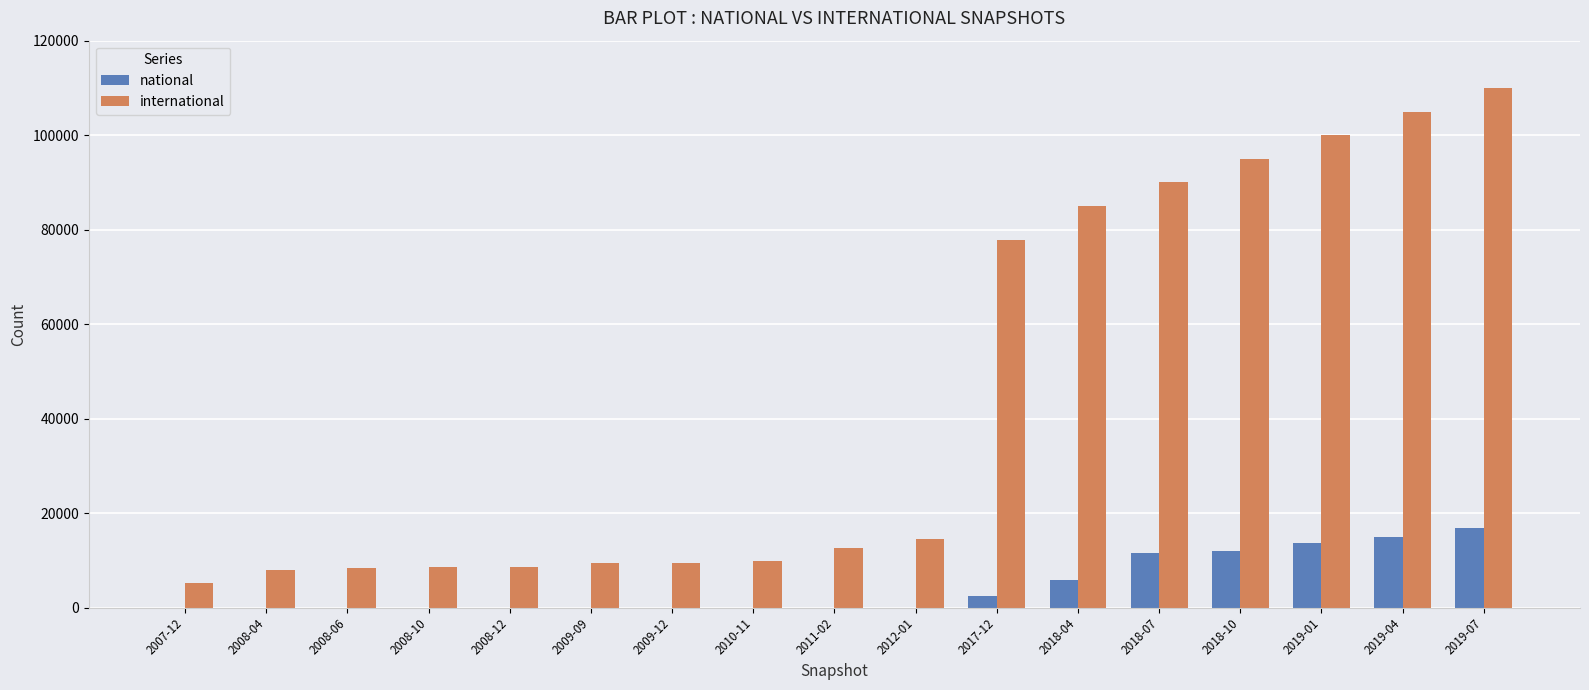

Which series has the largest total across all categories?

international